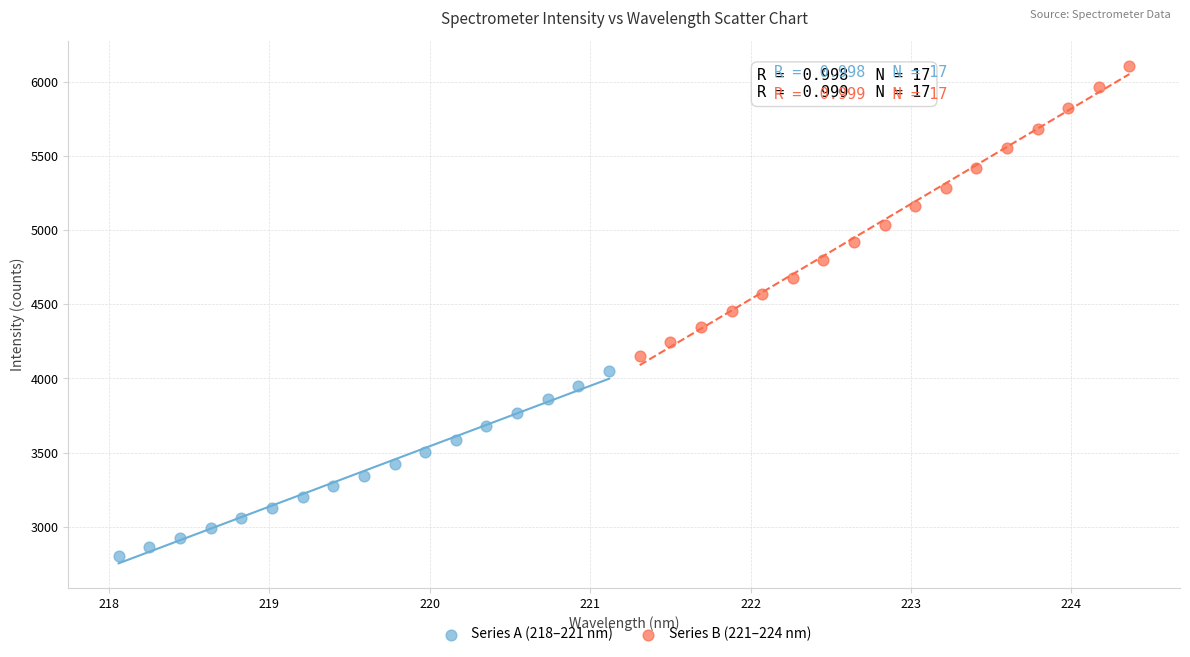

Which series contains the lowest Y value?

Series A (218–221 nm)